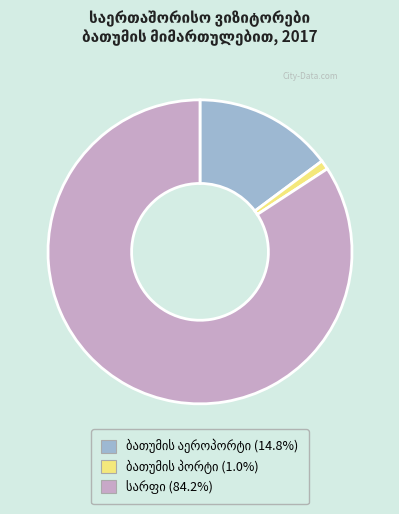

Is there a majority slice in this chart?

Yes